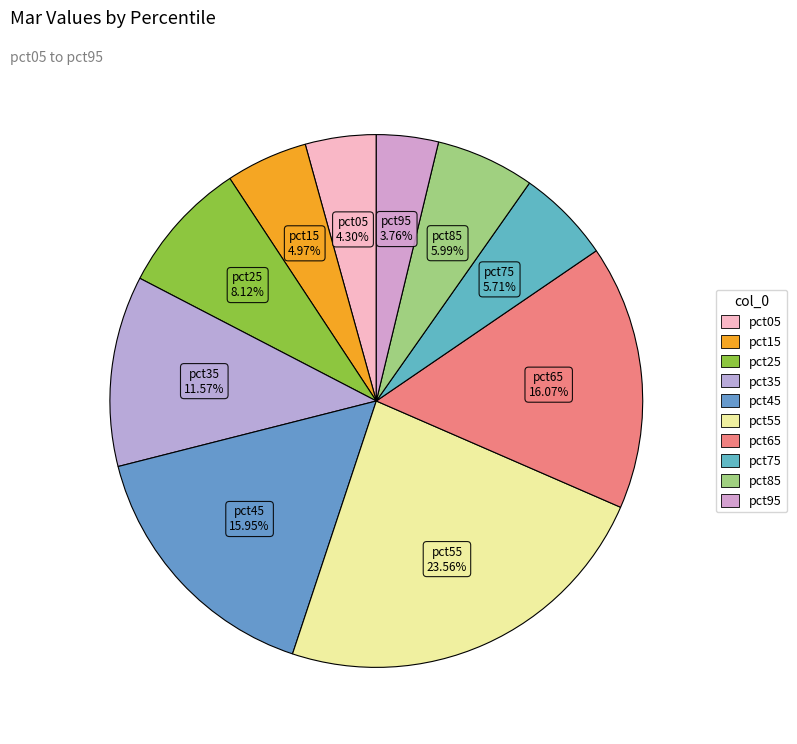

How many segments does this pie chart have?

10